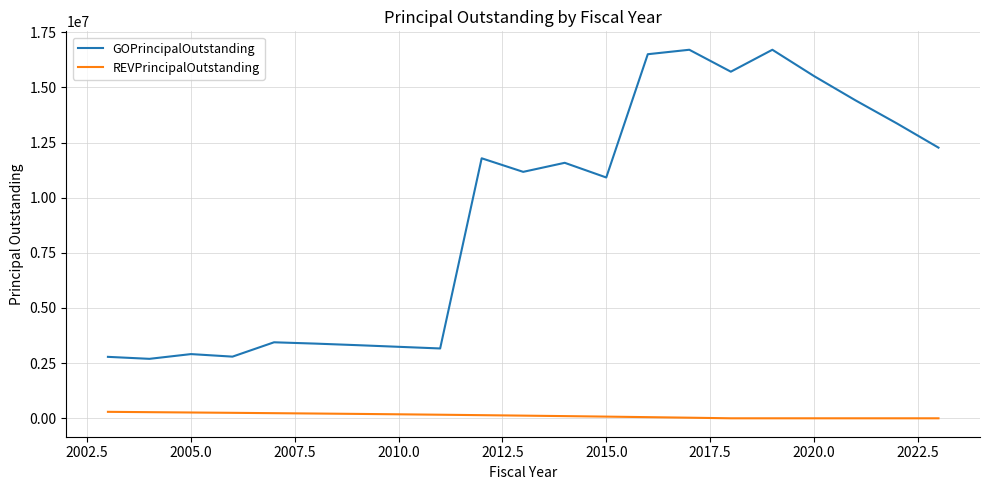

What is the average value of the REVPrincipalOutstanding series?

123286